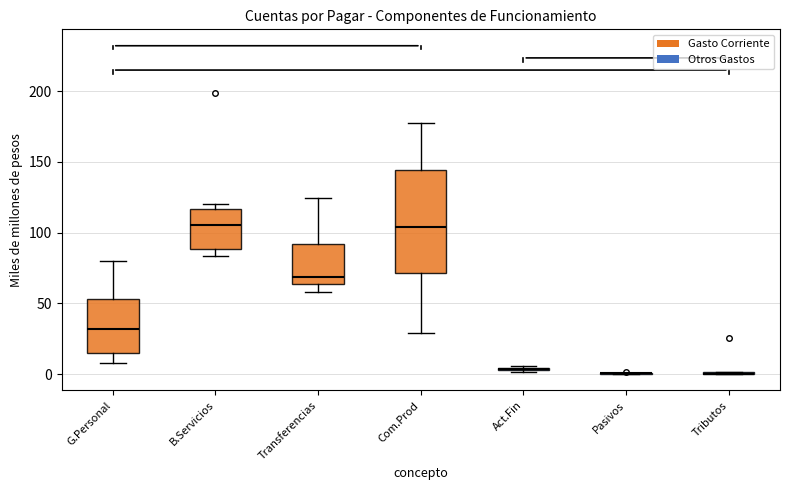

Reading left to right, read every box against the y-axis: the position of its median line, the range the box covers, and the ends of its whiskers. The values are not printed on the chart, so give them approximately, as read against the axis.

G.Personal: median 30, box 15 to 55, whiskers 5 to 80
B.Servicios: median 105, box 90 to 115, whiskers 85 to 120
Transferencias: median 70, box 65 to 90, whiskers 60 to 125
Com.Prod: median 105, box 70 to 145, whiskers 30 to 175
Act.Fin: box collapsed to a line at 5, whiskers 0 to 5
Pasivos: box collapsed to a line at 0, whiskers 0 to 0
Tributos: box collapsed to a line at 0, whiskers 0 to 0